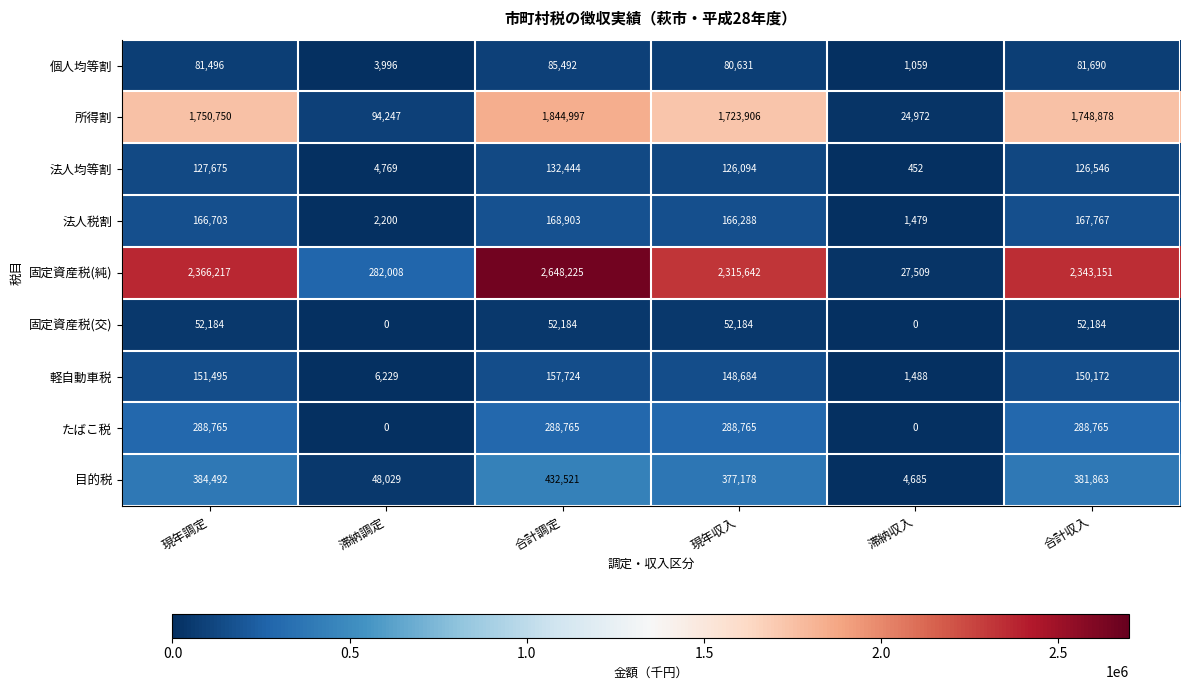

Which category has the highest value in the 法人税割 series?

合計調定